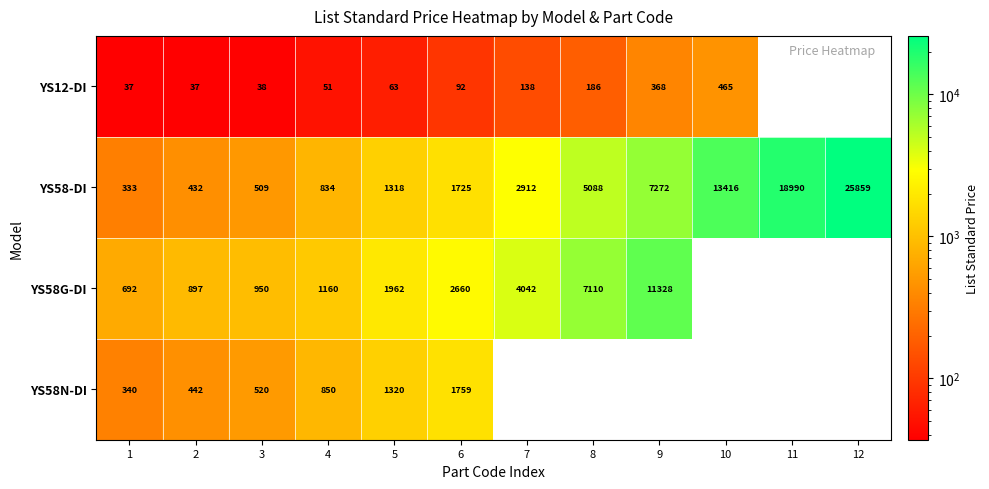

Which label corresponds to the largest value in the chart?

12